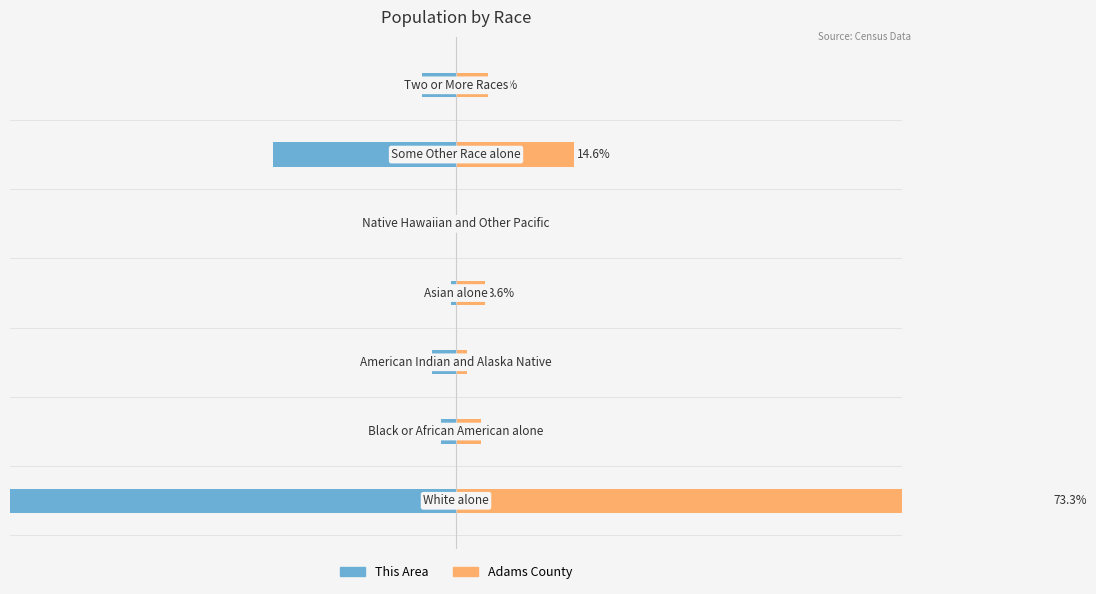

How many groups of bars are there?

7